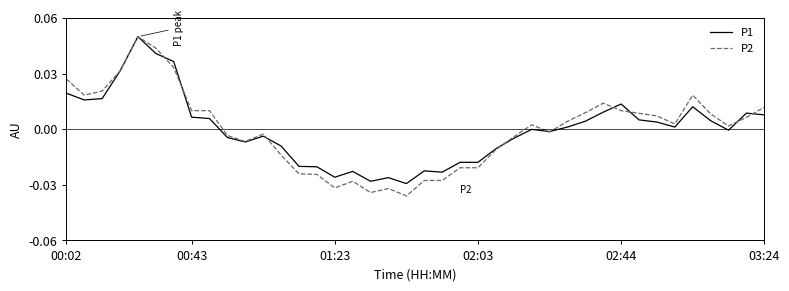

Which series has the widest spread of values?

P2